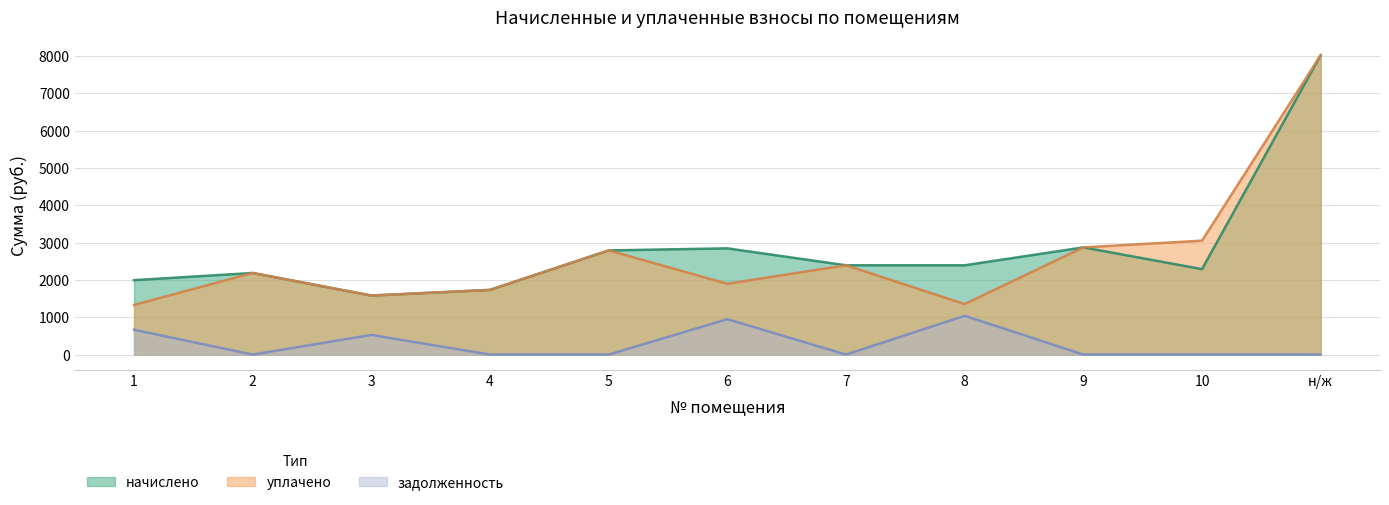

What is the sum of the начислено values at 5 and 1?

4785.7